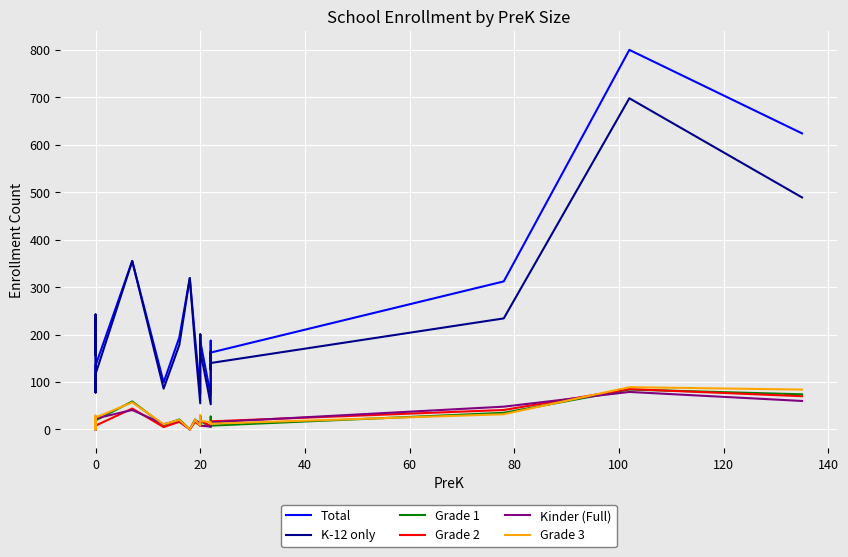

What is the difference between the highest and lowest values at 11?

177